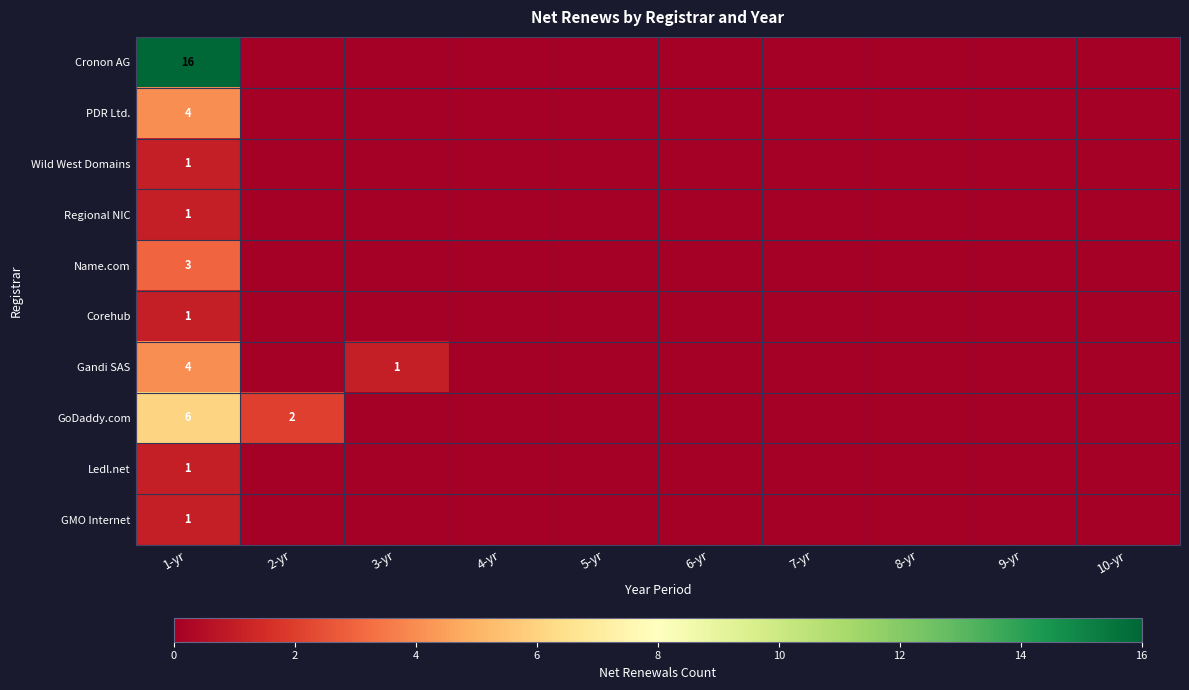

Is it true that GMO Internet equals 1 at 1-yr?

True